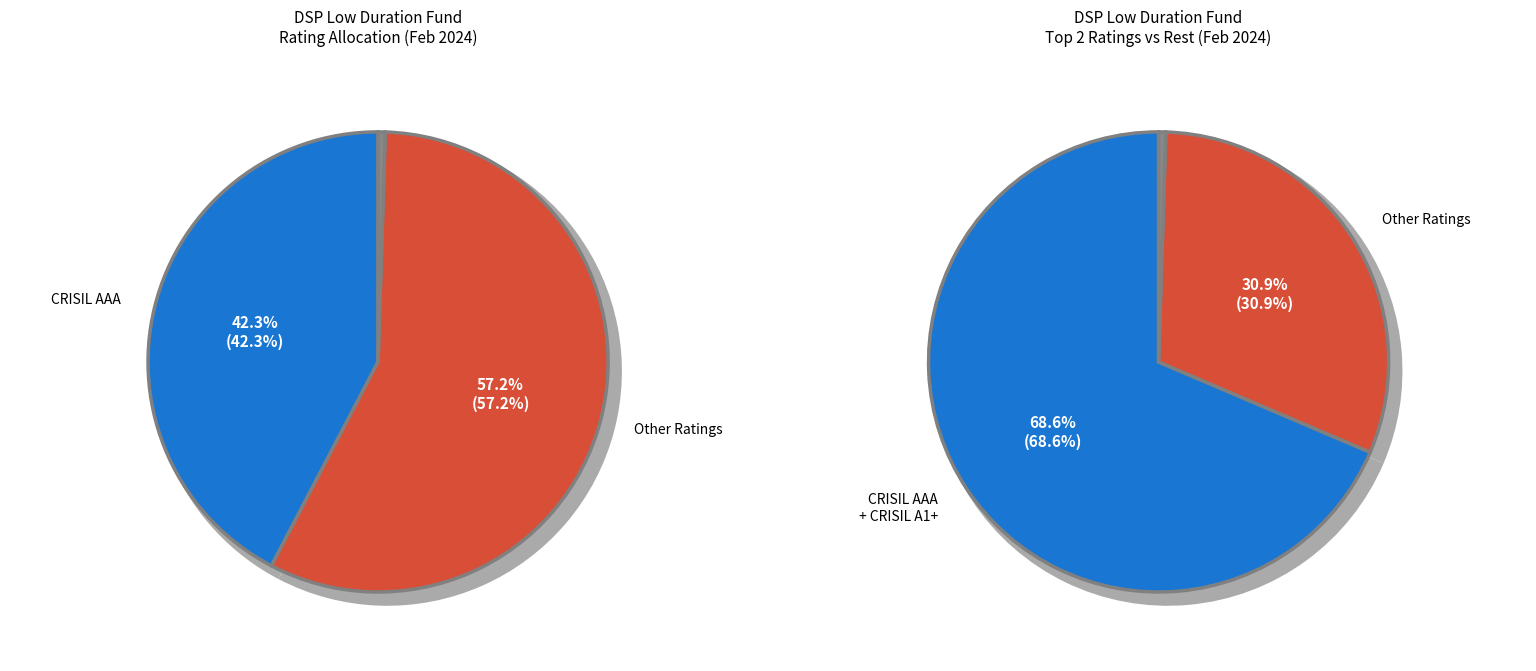

The CRISIL A1+ slice represents 26% of the pie. True or false?

True